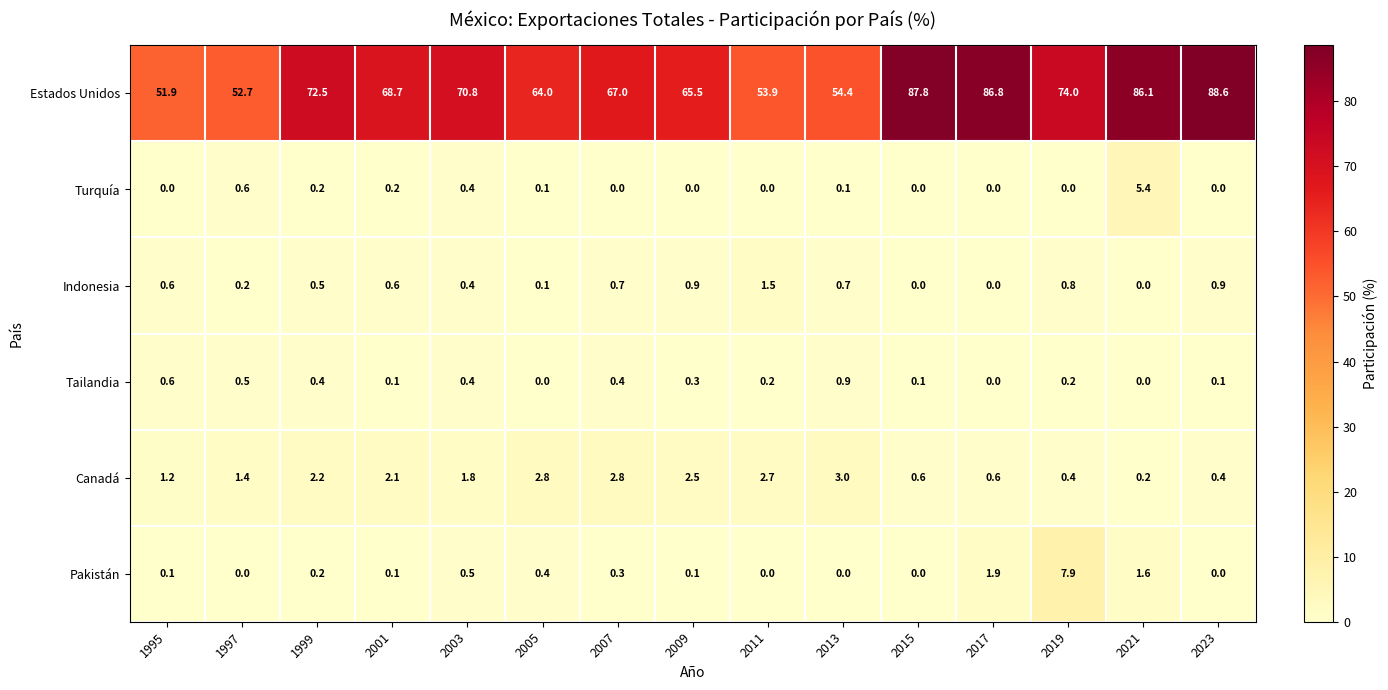

The value of Tailandia at 2023 is 0.1. True or false?

True